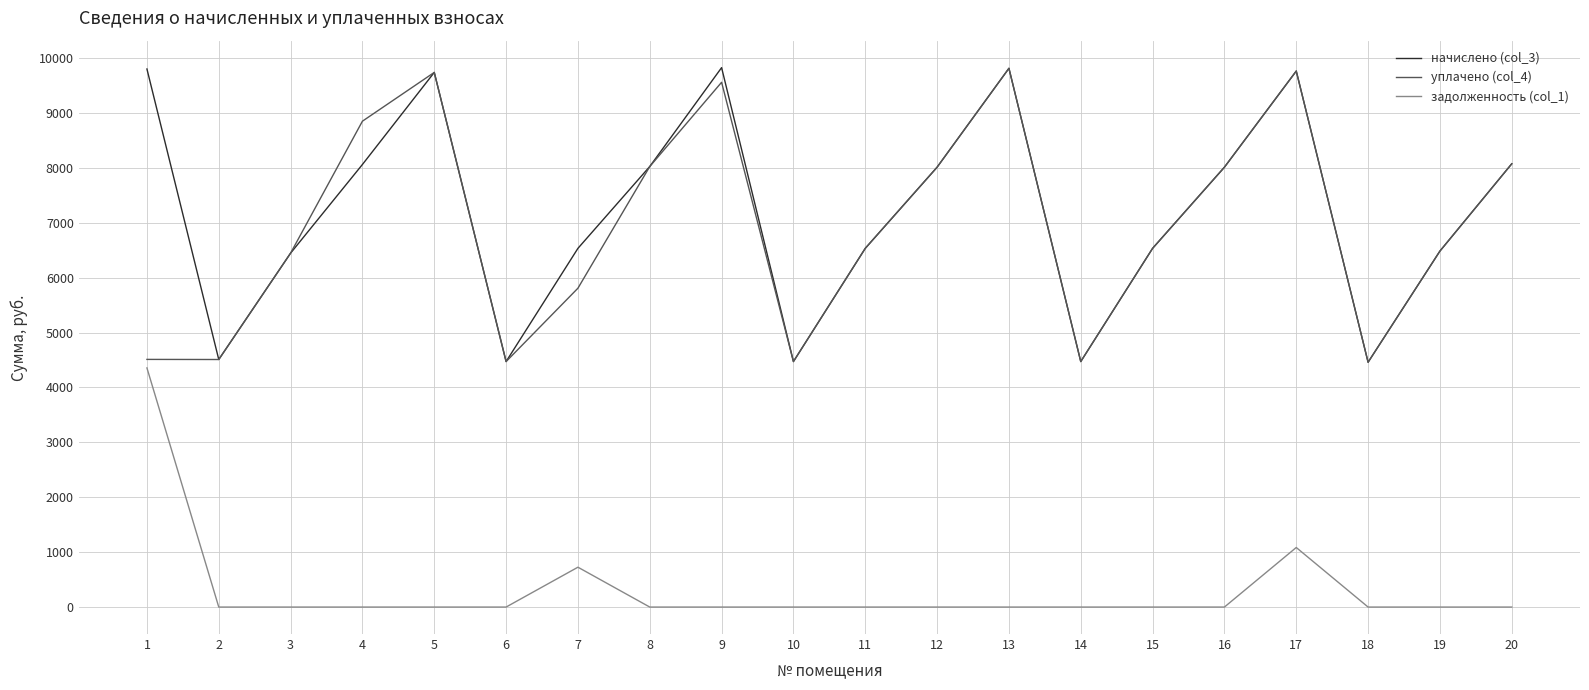

The value of задолженность (col_1) at 18 is 2211.4. True or false?

False